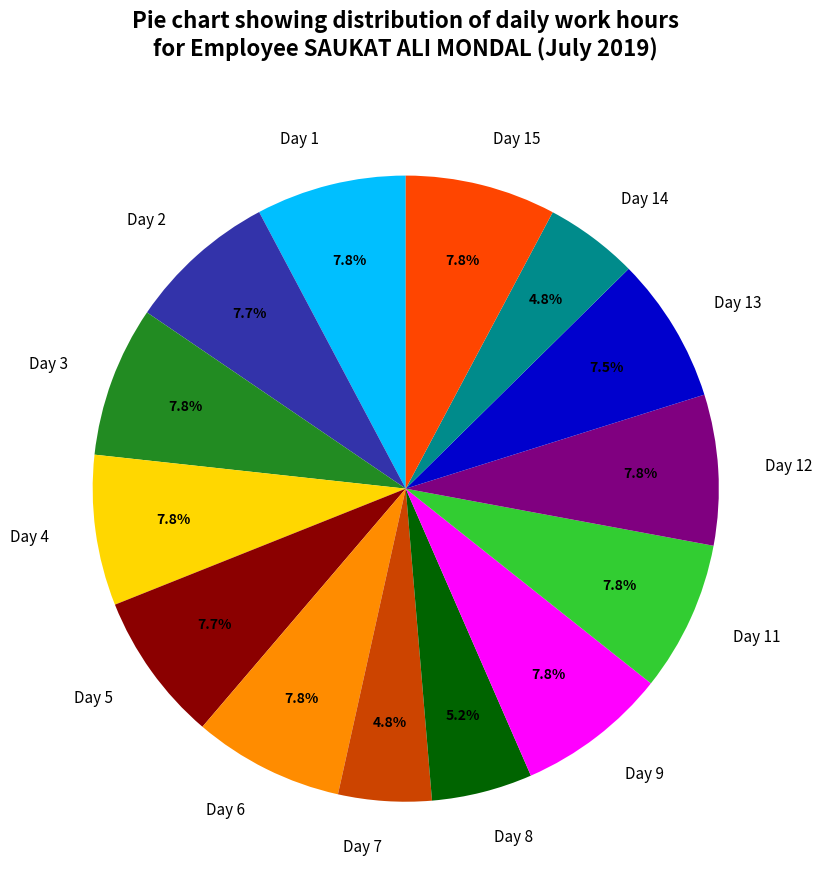

How much of the chart is everything except Day 4?

92.2%